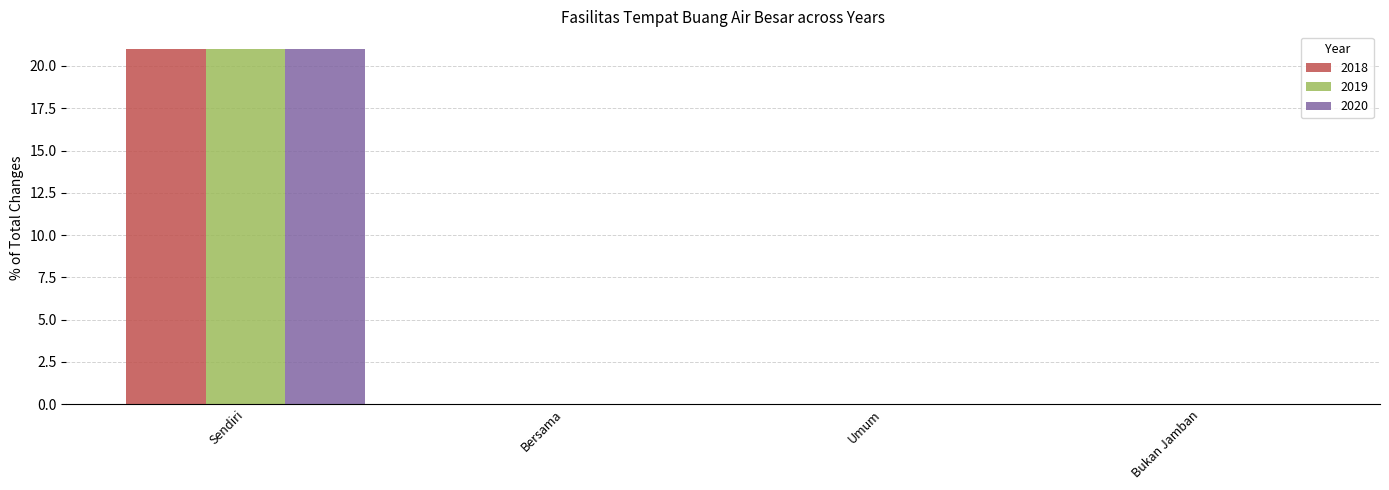

Is it true that 2018 equals 9 at Sendiri?

False